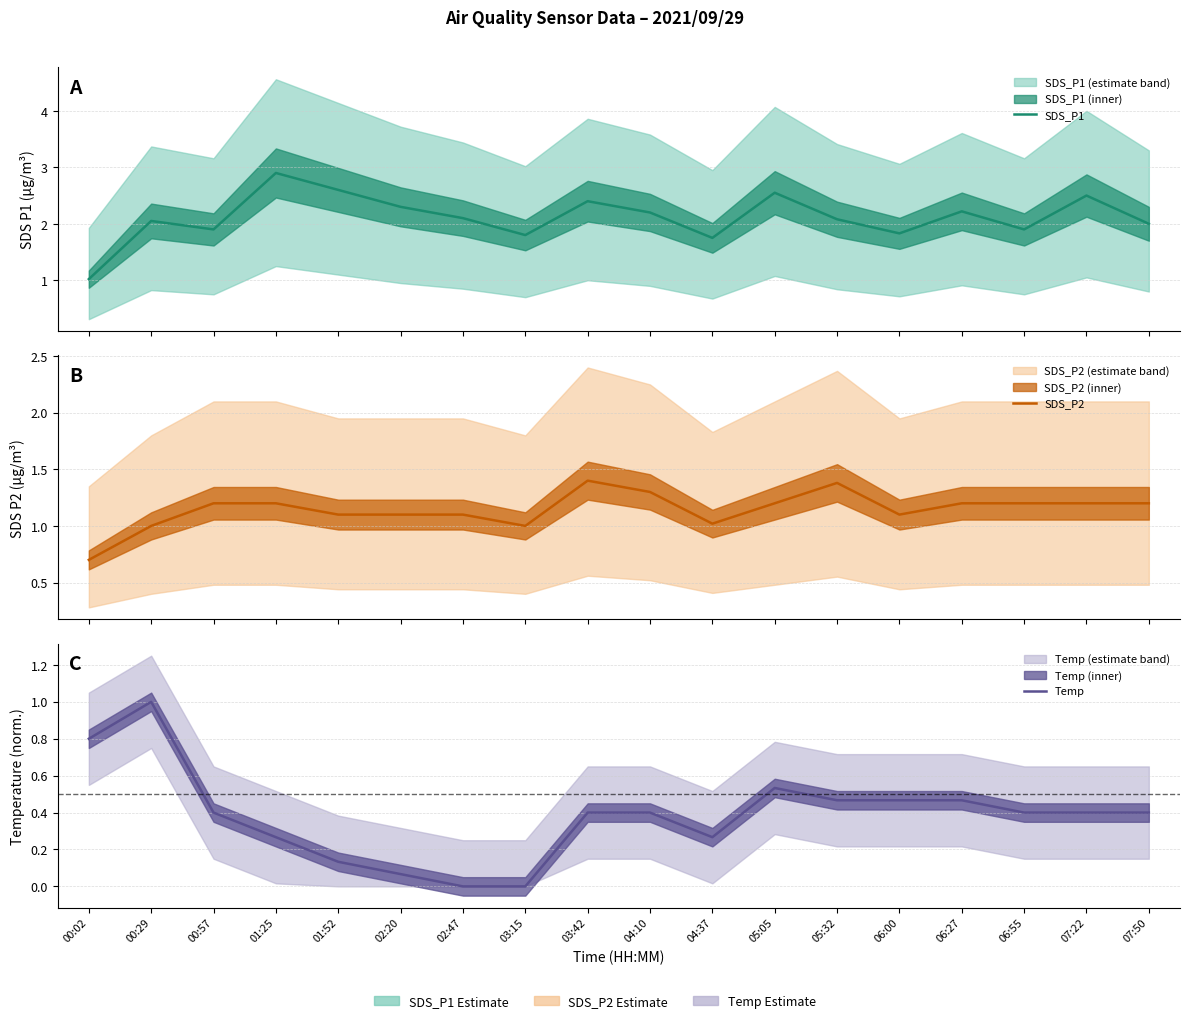

Reading left to right, list all the values displayed in this chart.

SDS_P1: 1.0	2.0	1.9	2.9	2.6	2.3	2.1	1.8	2.4	2.2	1.8	2.5	2.1	1.8	2.2	1.9	2.5	2.0
SDS_P2: 0.7	1.0	1.2	1.2	1.1	1.1	1.1	1.0	1.4	1.3	1.0	1.2	1.4	1.1	1.2	1.2	1.2	1.2
Temp: 0.8	1.0	0.4	0.3	0.1	0.1	0.0	0.0	0.4	0.4	0.3	0.5	0.5	0.5	0.5	0.4	0.4	0.4